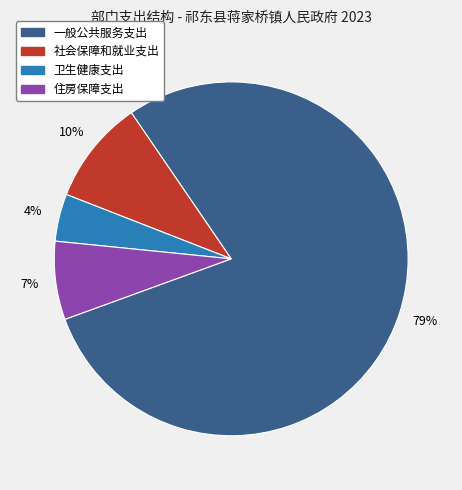

How many segments does this pie chart have?

4